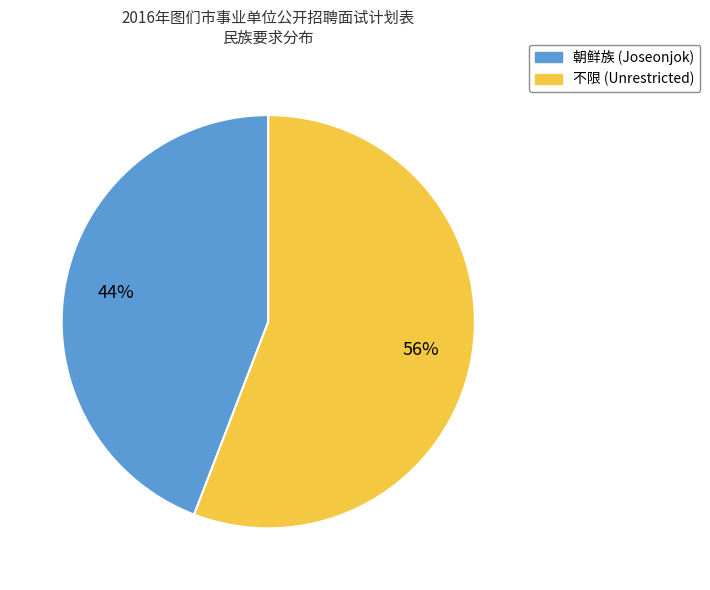

What percentage is the 朝鲜族 slice, to the nearest percent?

44%